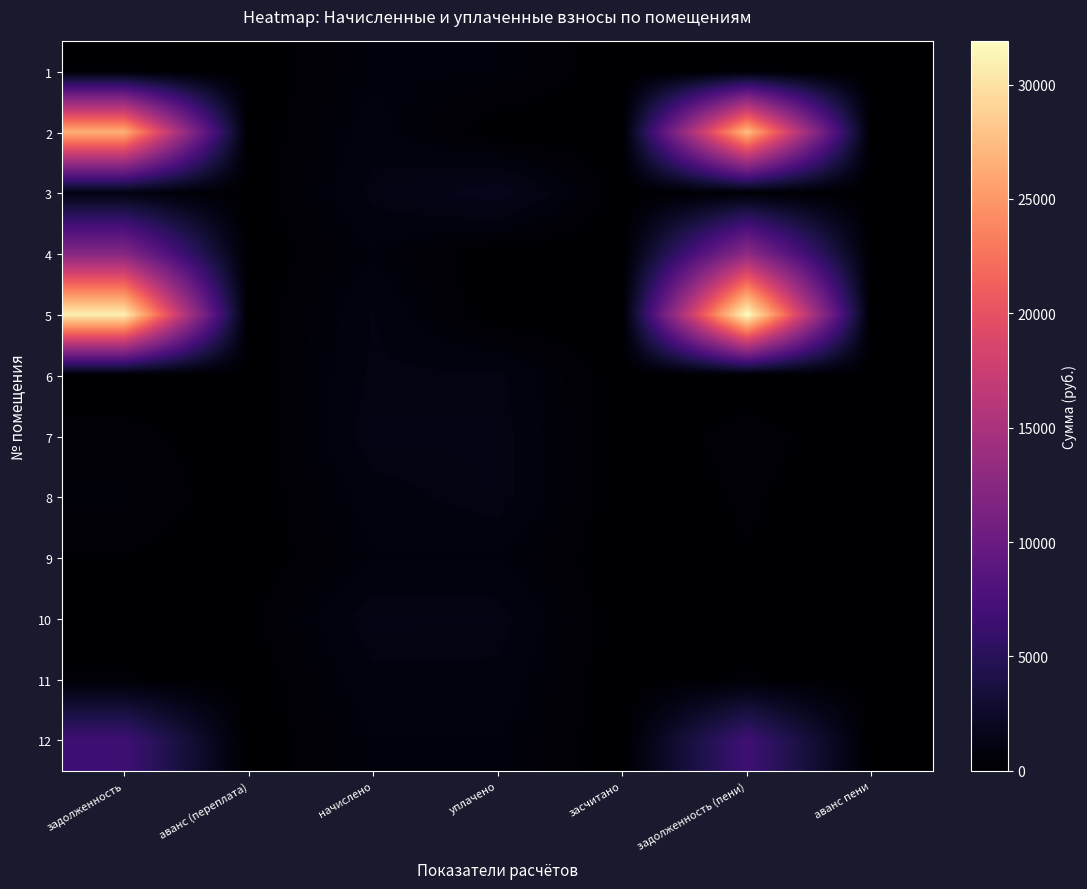

Reading right to left, what are all the values shown in this chart?

1: аванс пени=0.0	задолженность (пени)=220.7	засчитано=0.0	уплачено=652.2	начислено=662.2	аванс (переплата)=0.0	задолженность=210.8
2: аванс пени=0.0	задолженность (пени)=27445.4	засчитано=0.0	уплачено=0.0	начислено=866.8	аванс (переплата)=0.0	задолженность=26578.7
3: аванс пени=0.0	задолженность (пени)=357.7	засчитано=0.0	уплачено=1740.2	начислено=1073.2	аванс (переплата)=0.0	задолженность=1024.7
4: аванс пени=0.0	задолженность (пени)=12916.3	засчитано=0.0	уплачено=0.0	начислено=669.6	аванс (переплата)=0.0	задолженность=12246.7
5: аванс пени=0.0	задолженность (пени)=31886.2	засчитано=0.0	уплачено=0.0	начислено=1007.0	аванс (переплата)=0.0	задолженность=30879.2
6: аванс пени=29.3	задолженность (пени)=0.0	засчитано=0.0	уплачено=1055.5	начислено=1056.5	аванс (переплата)=30.3	задолженность=0.0
7: аванс пени=0.0	задолженность (пени)=388.8	засчитано=0.0	уплачено=1148.8	начислено=1166.4	аванс (переплата)=0.0	задолженность=371.2
8: аванс пени=0.0	задолженность (пени)=291.4	засчитано=0.0	уплачено=1139.3	начислено=874.2	аванс (переплата)=0.0	задолженность=556.5
9: аванс пени=0.0	задолженность (пени)=238.1	засчитано=0.0	уплачено=703.5	начислено=714.2	аванс (переплата)=0.0	задолженность=227.3
10: аванс пени=145.6	задолженность (пени)=0.0	засчитано=0.0	уплачено=1140.5	начислено=1166.4	аванс (переплата)=171.5	задолженность=0.0
11: аванс пени=0.0	задолженность (пени)=308.5	засчитано=0.0	уплачено=911.6	начислено=925.5	аванс (переплата)=0.0	задолженность=294.6
12: аванс пени=0.0	задолженность (пени)=6709.2	засчитано=0.0	уплачено=725.7	начислено=709.2	аванс (переплата)=0.0	задолженность=6725.7